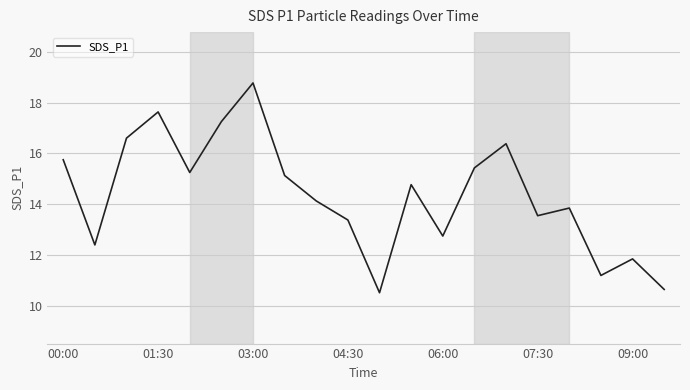

What is the greatest value displayed?

18.8